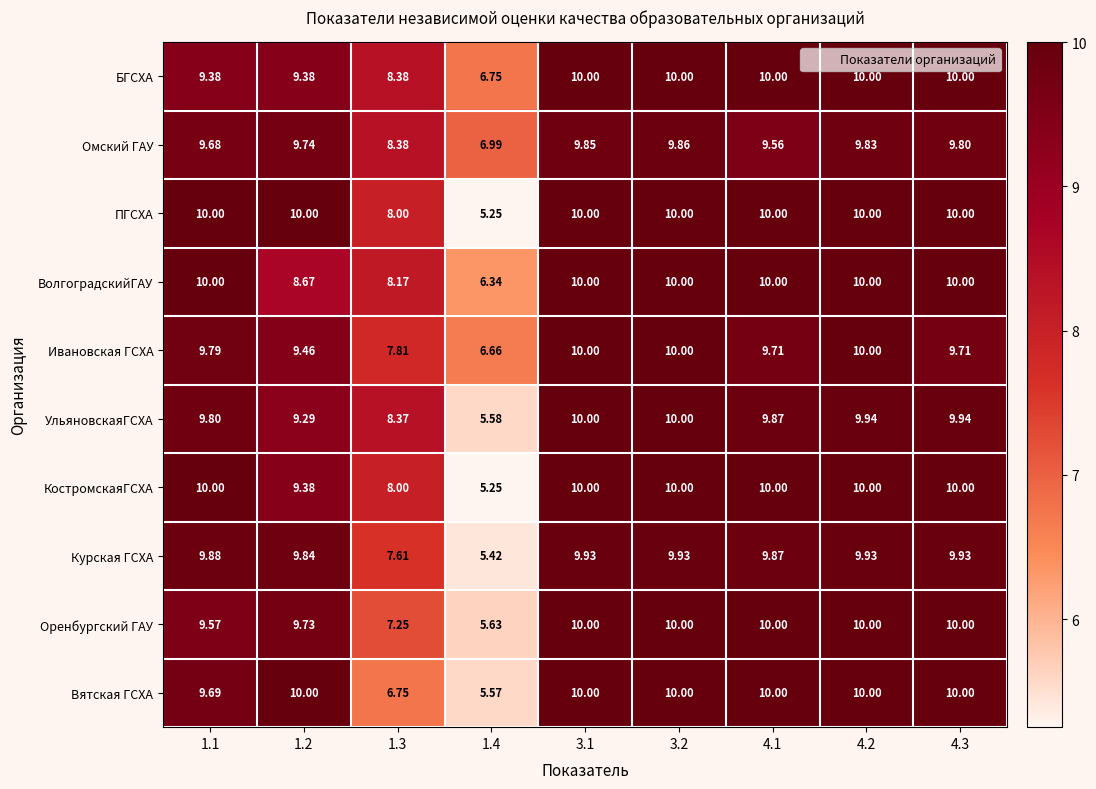

Is the value of Омский ГАУ at 3.2 greater than the value of ВолгоградскийГАУ at 4.1?

No